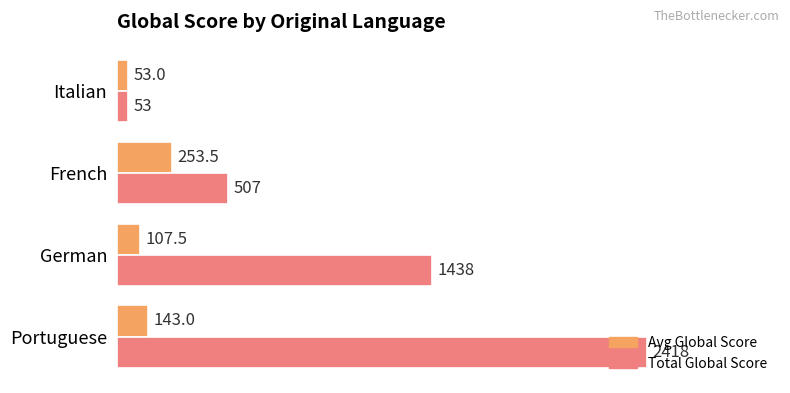

Which series has the largest total across all categories?

Total Global Score